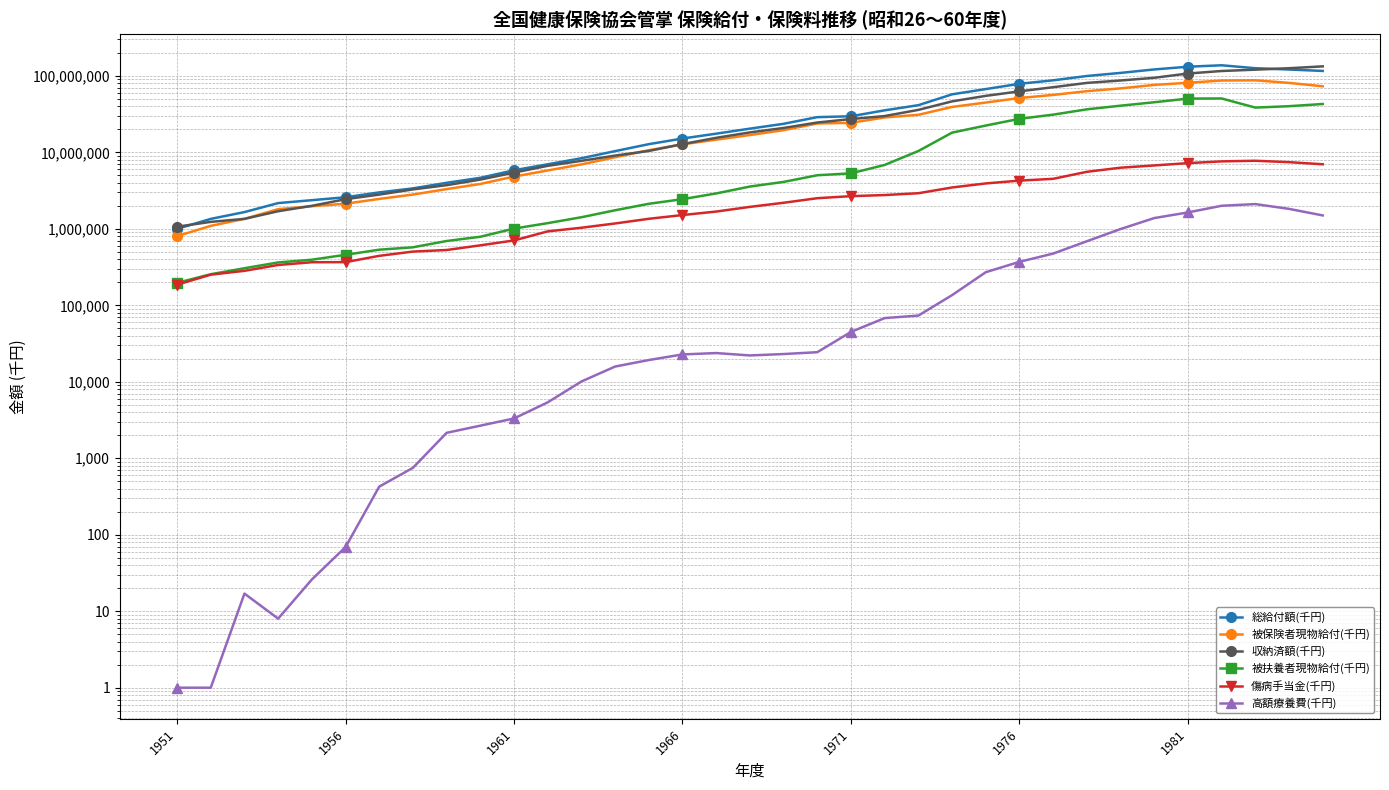

What are all the series names shown in the legend?

総給付額(千円), 被保険者現物給付(千円), 収納済額(千円), 被扶養者現物給付(千円), 傷病手当金(千円), 高額療養費(千円)